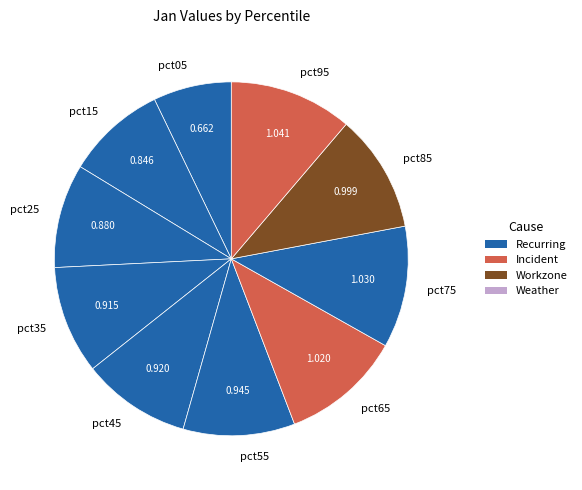

Is there a majority slice in this chart?

No